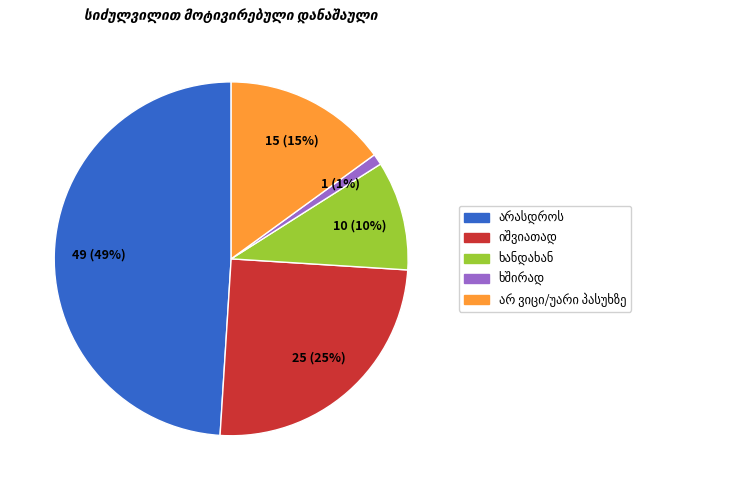

Is there any slice that represents more than half of the pie?

No